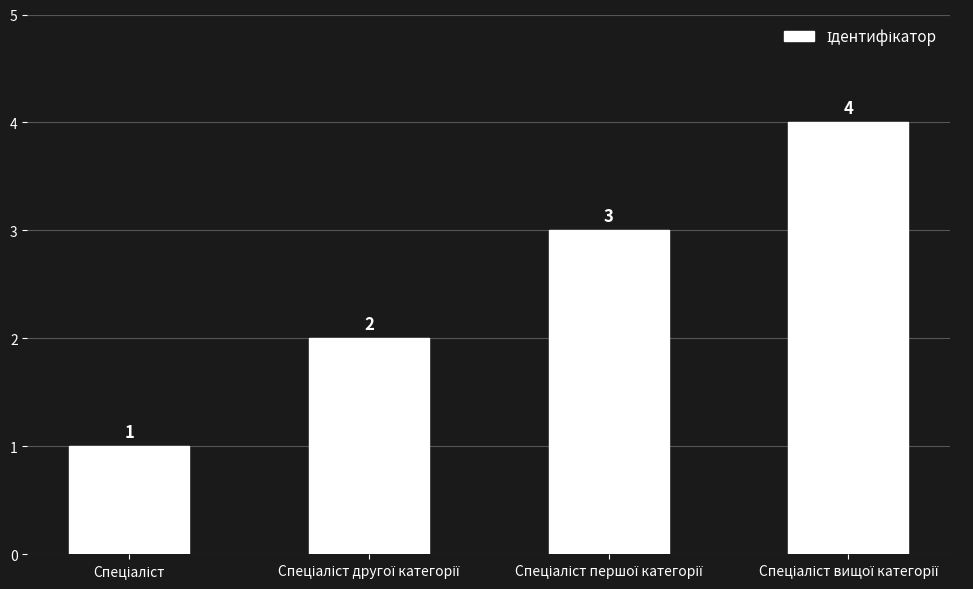

How many bars are there in total?

4